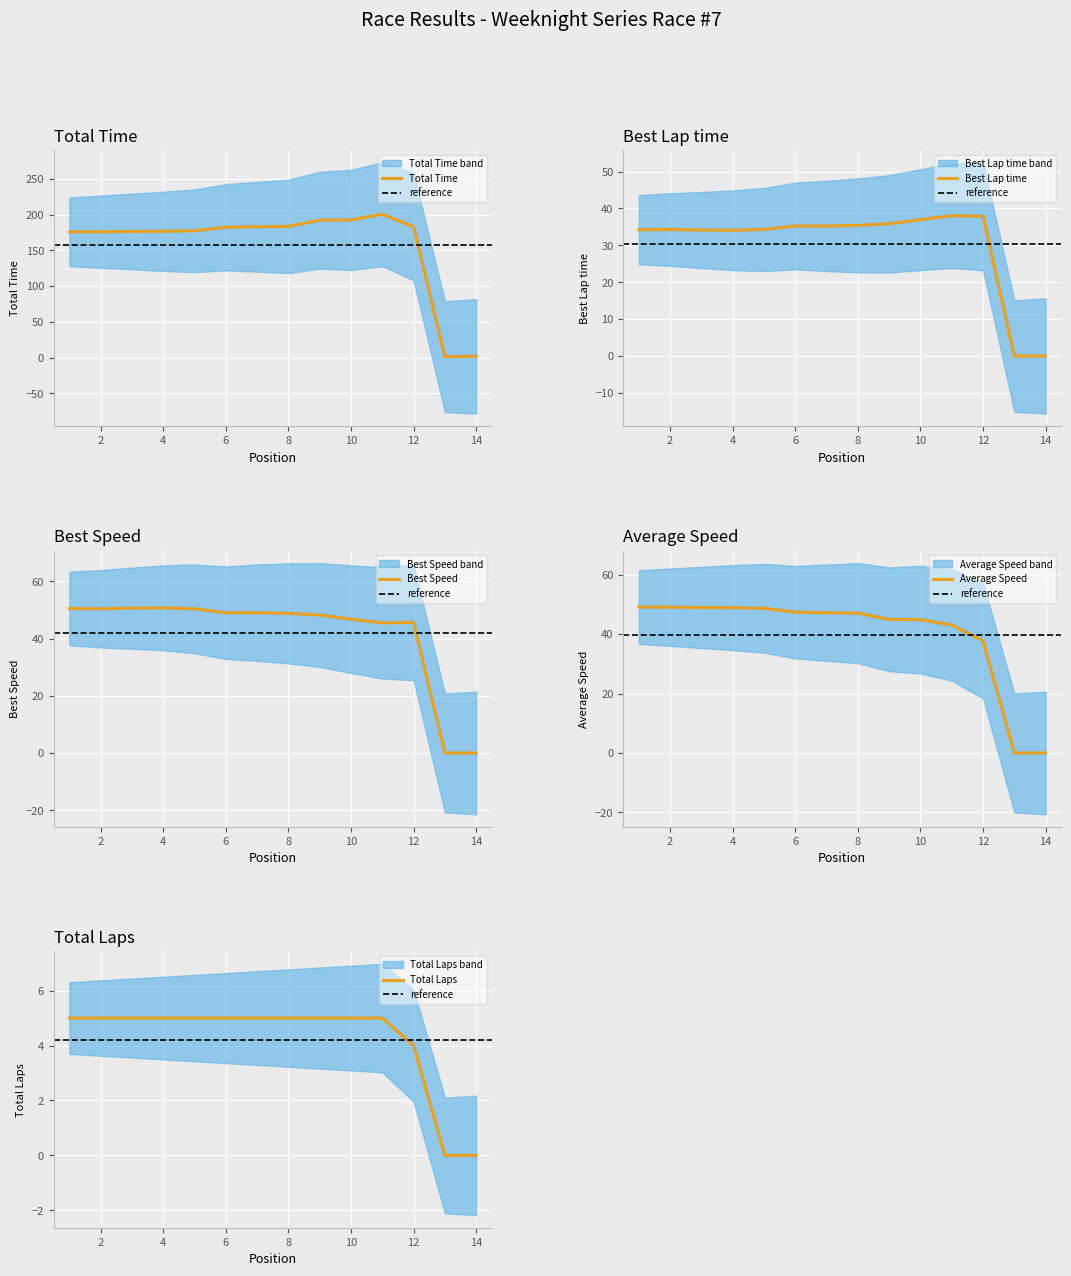

How many series are shown in this chart?

5